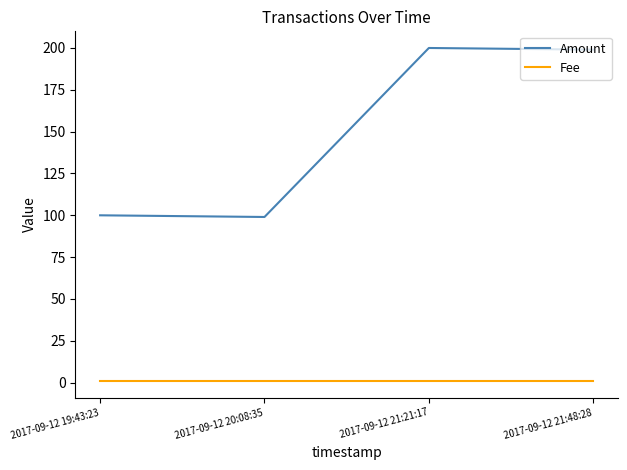

What is the maximum value shown in the chart?

200